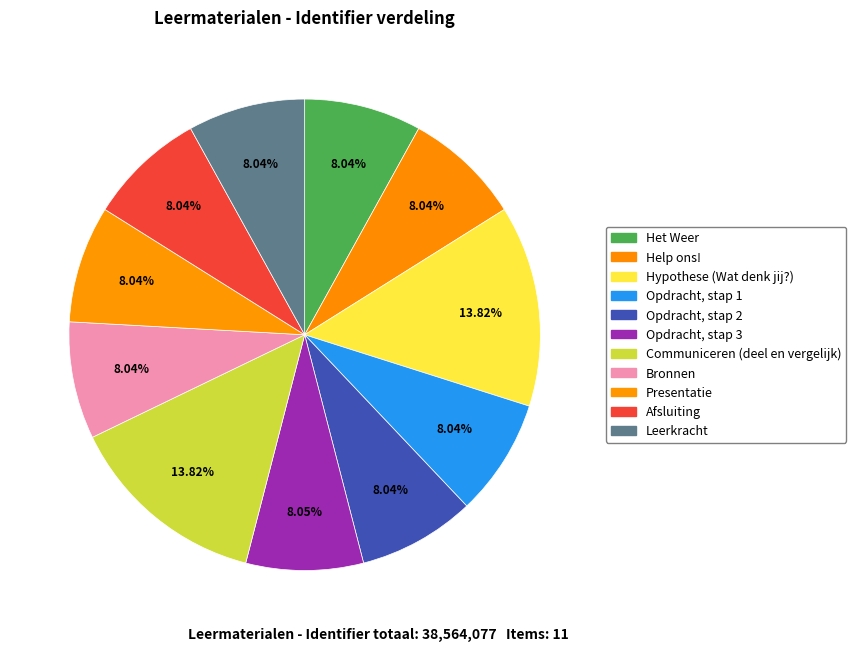

Is there any slice that represents more than half of the pie?

No